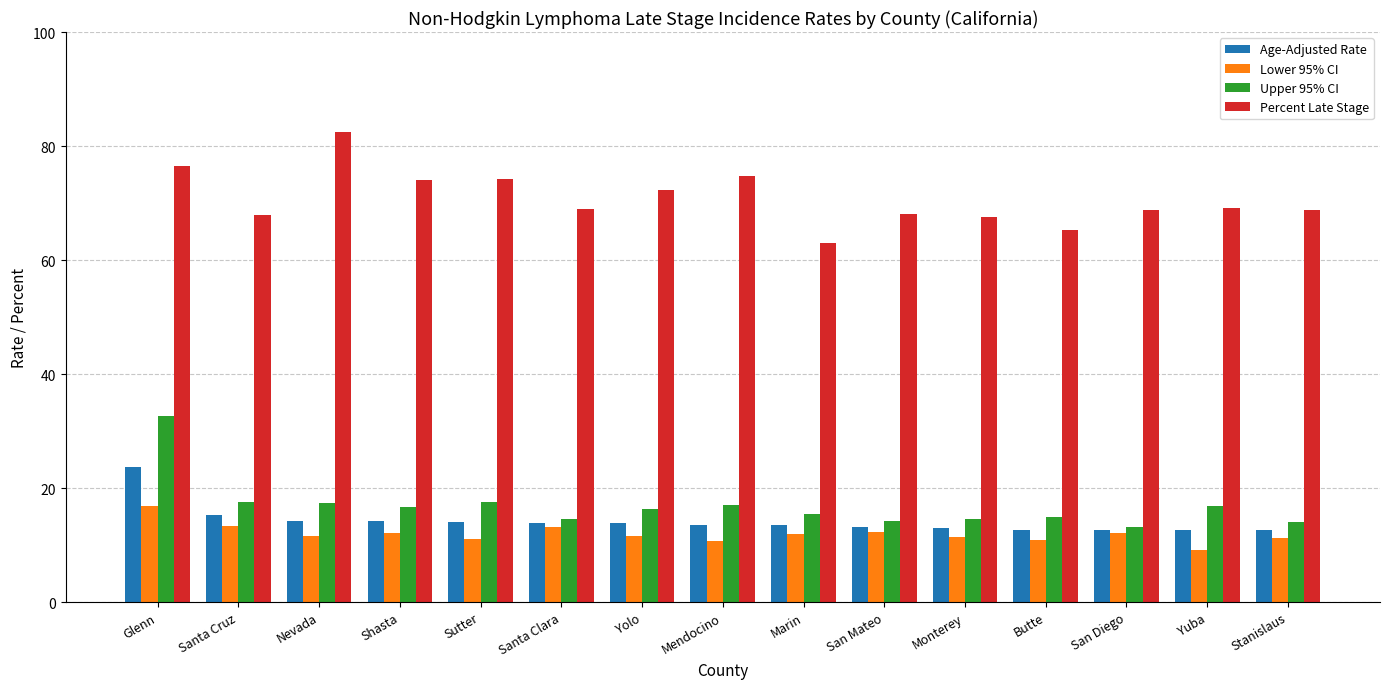

Count the number of data series in this chart.

4